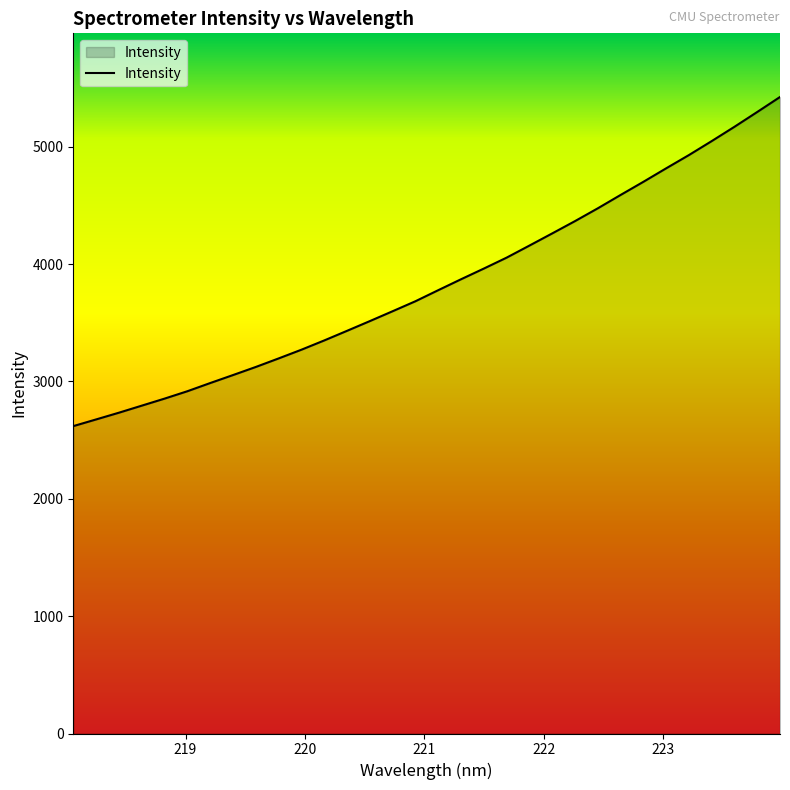

What is the smallest value displayed?

2619.4